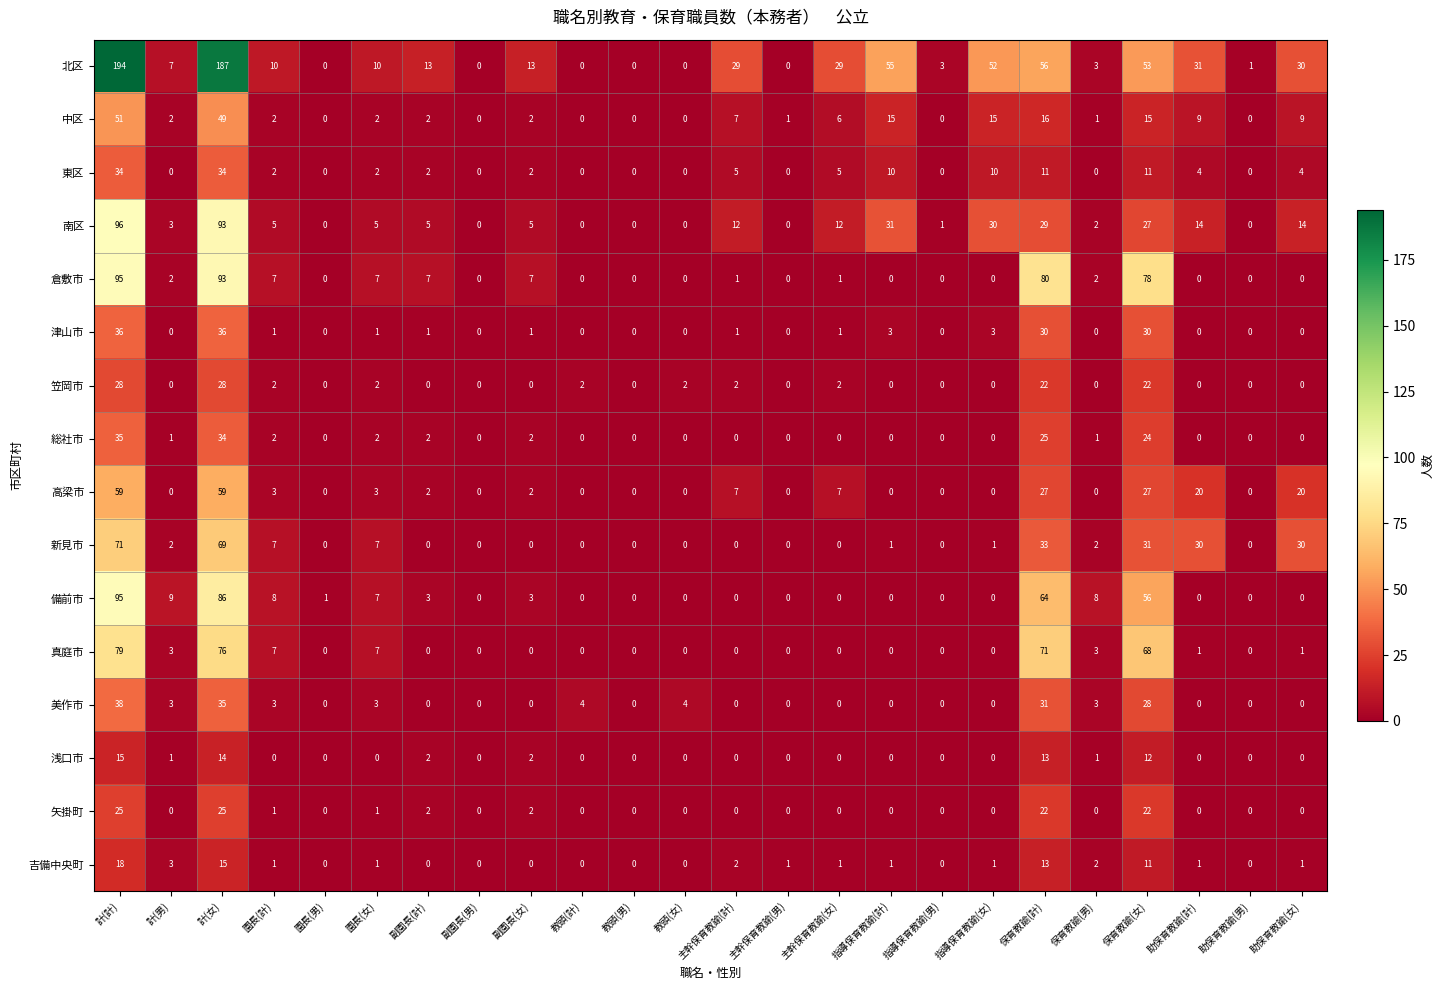

Which label corresponds to the largest value in the chart?

計(計)